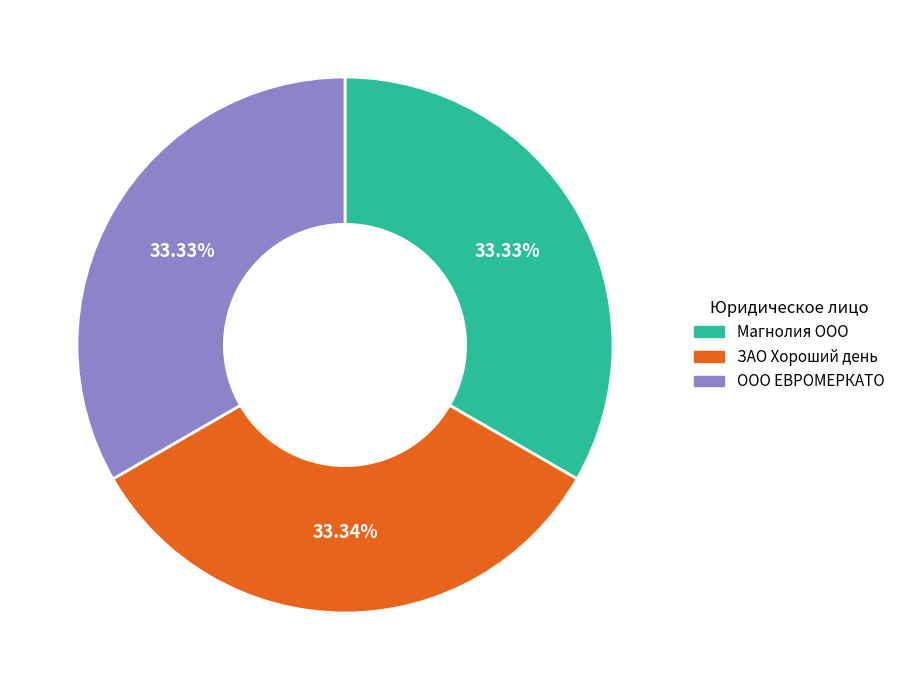

Approximately how many times larger is the value at Магнолия ООО compared to ЗАО Хороший день?

1.0